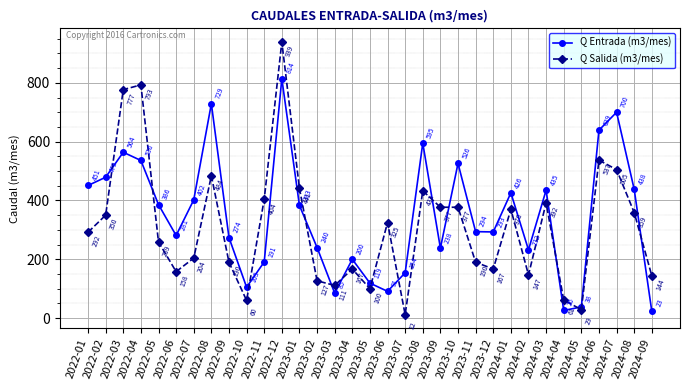

Between which two adjacent categories do Q Entrada (m3/mes) and Q Salida (m3/mes) first intersect?

2022-02 and 2022-03